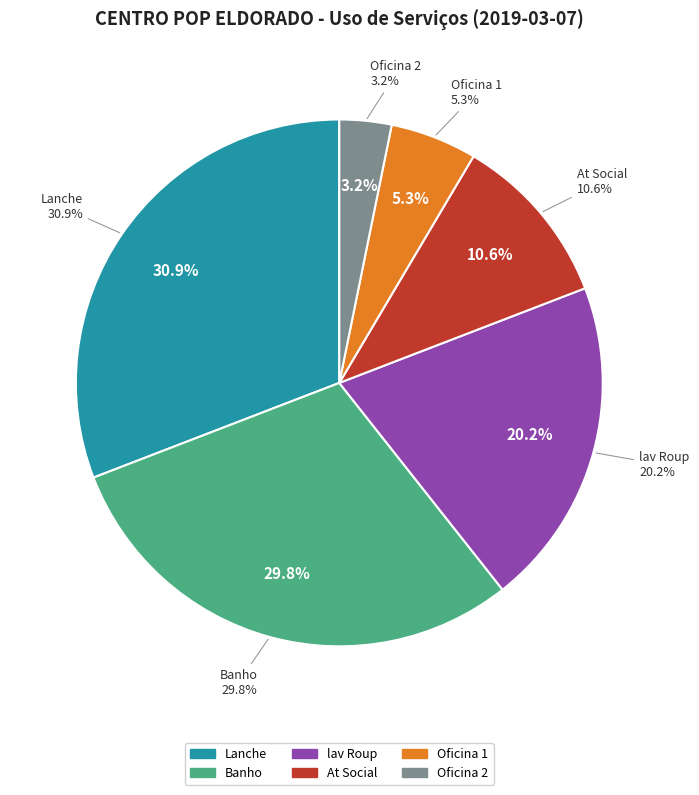

What is the smallest slice in the pie chart?

Oficina 2